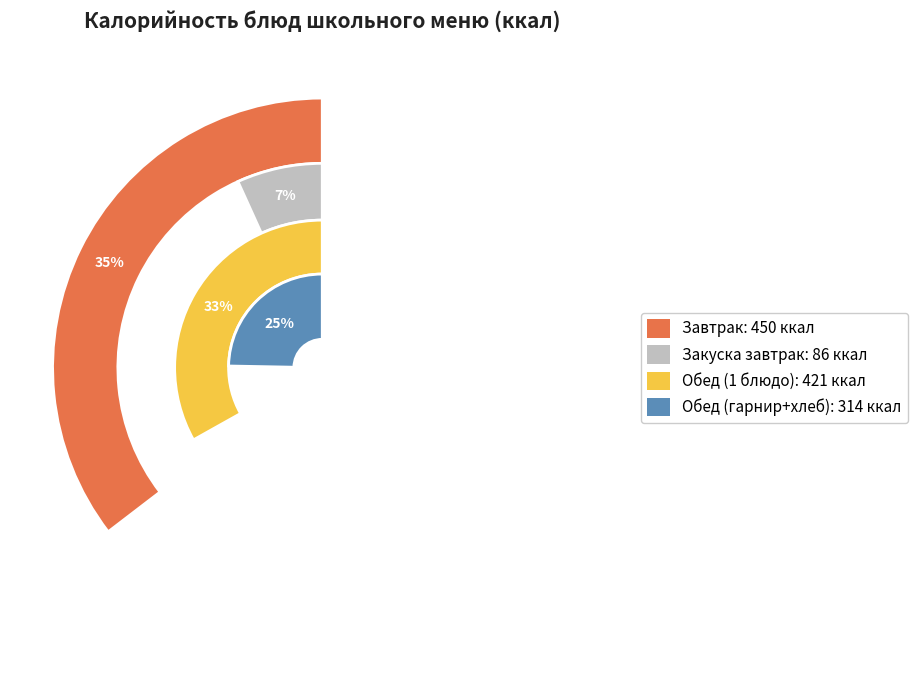

Is there a majority slice in this chart?

No